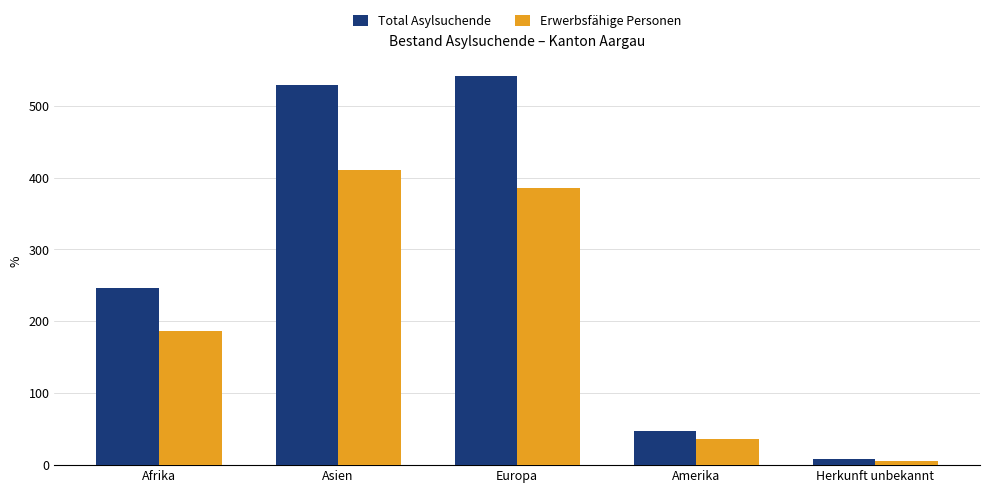

Reading left to right, what are all the values shown in this chart?

Total Asylsuchende: 247	529	541	48	9
Erwerbsfähige Personen: 187	411	385	36	6